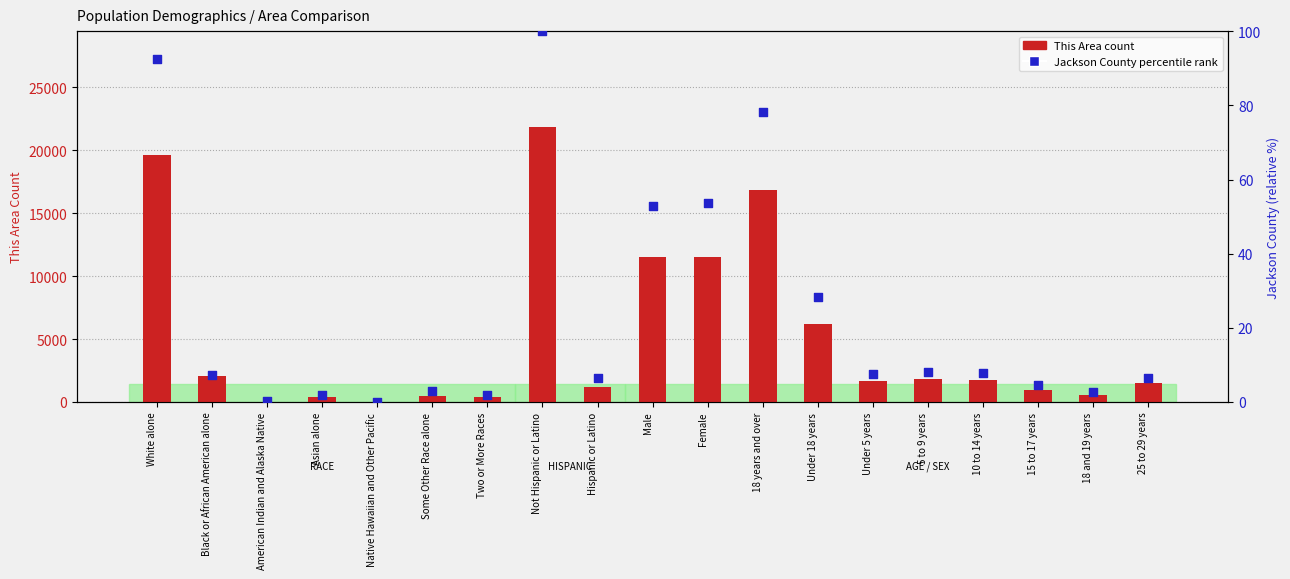

Is the value of This Area count at Two or More Races greater than the value of Jackson County percentile rank at Some Other Race alone?

Yes